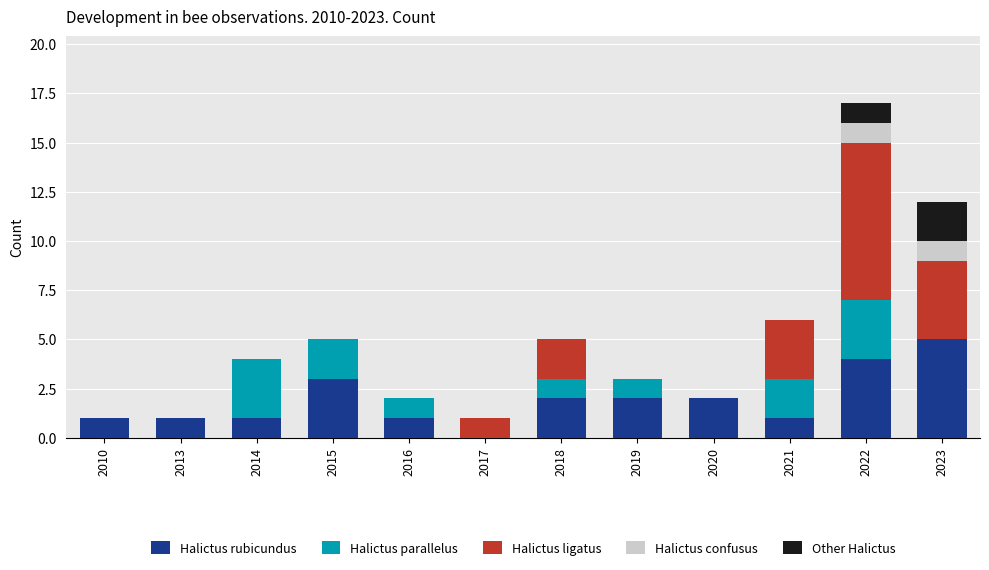

What is the sum of all Halictus rubicundus values?

23